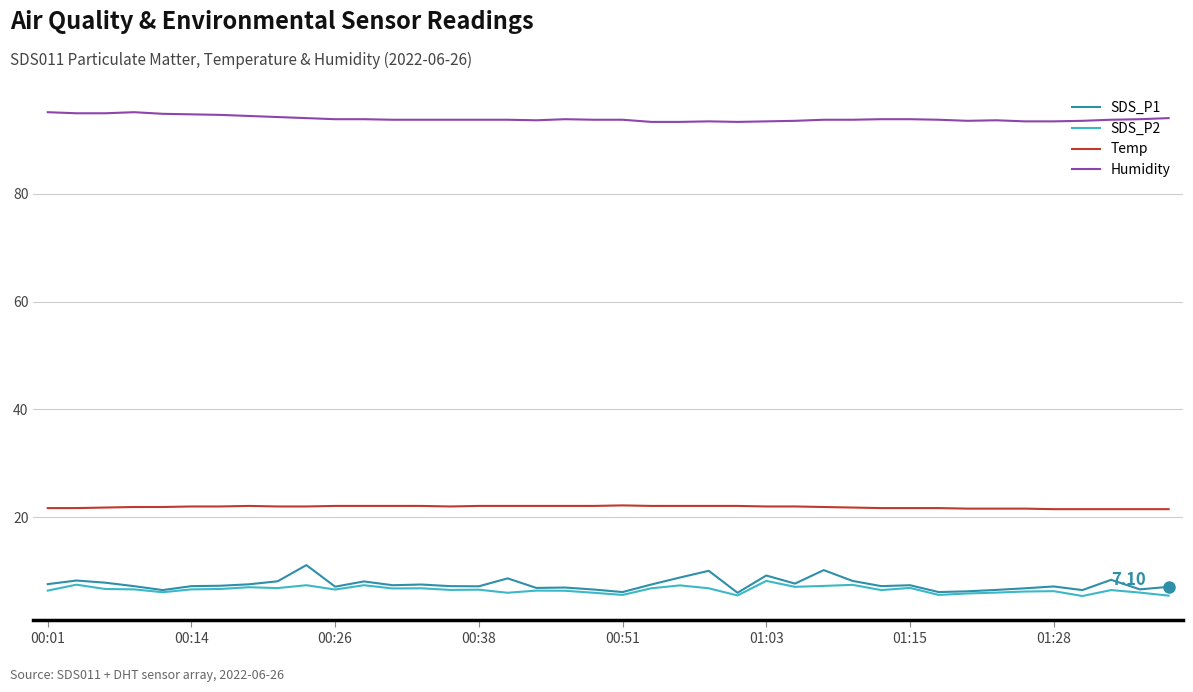

Which series has the widest spread of values?

SDS_P1